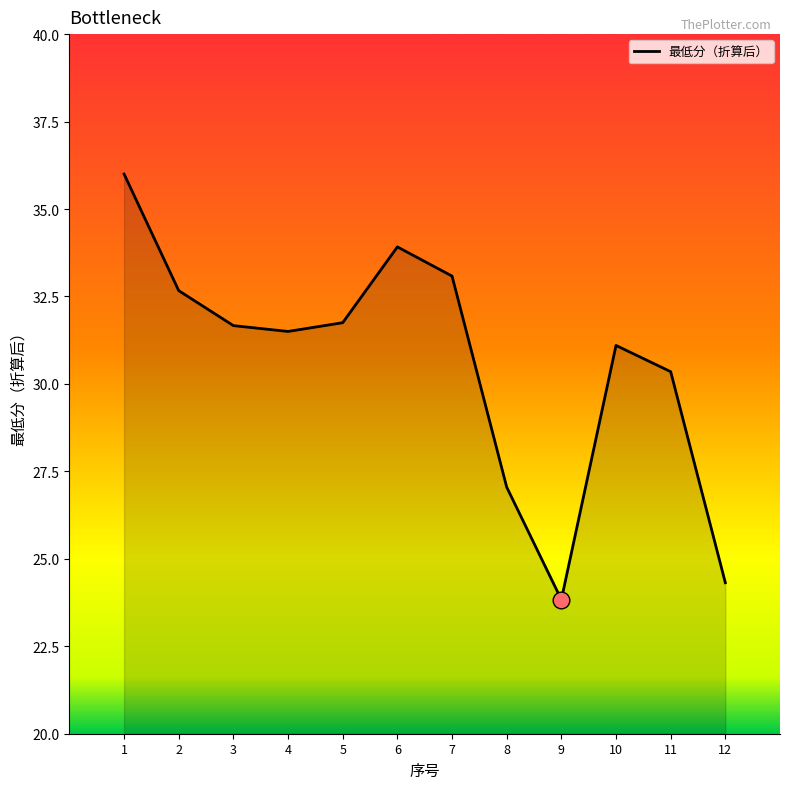

What is the difference between the maximum and minimum values?

12.2